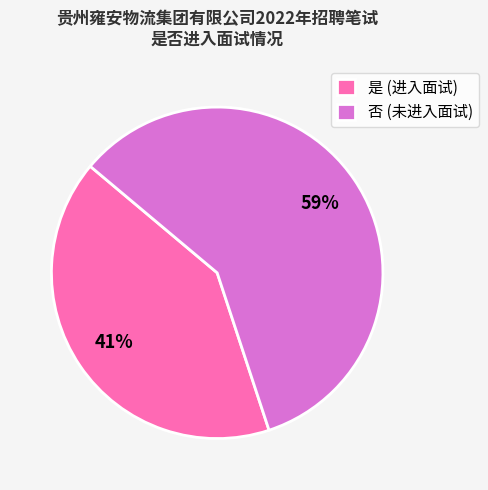

What is the majority slice?

否